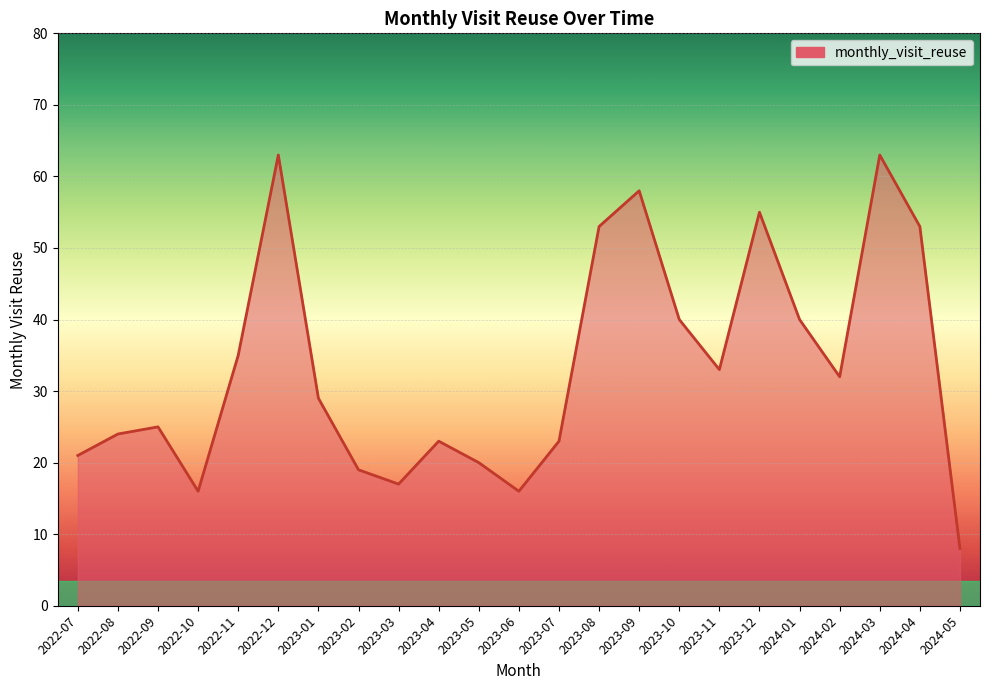

What is the greatest value displayed?

63